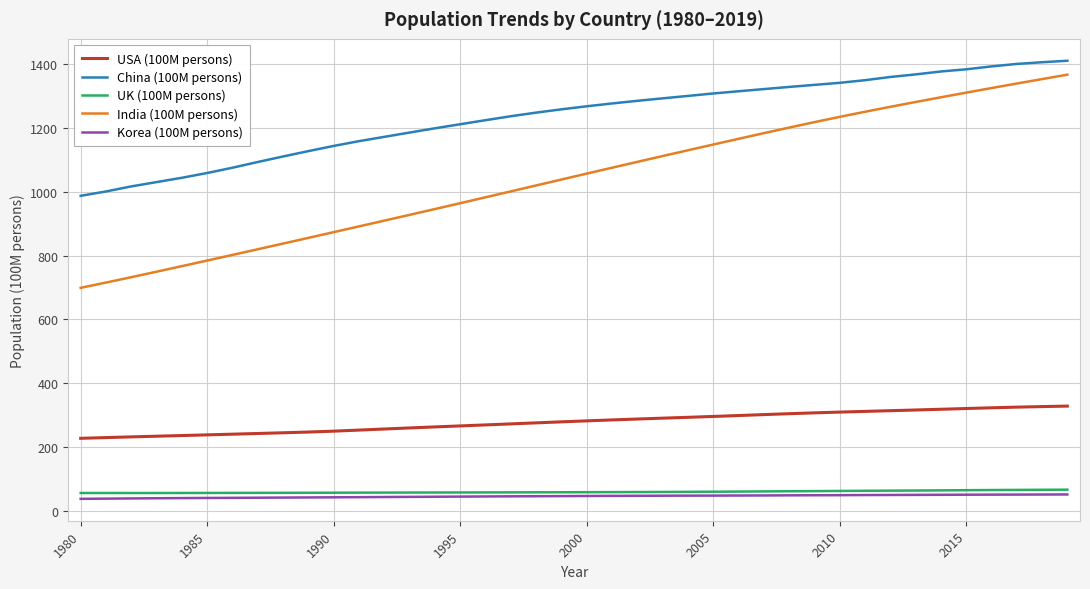

What is the average value of the India (100M persons) series?

1042.8